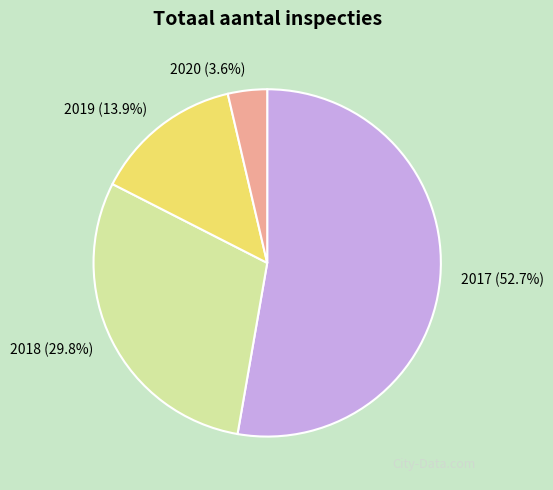

Combined, do 2020 and 2018 account for over 50%?

No